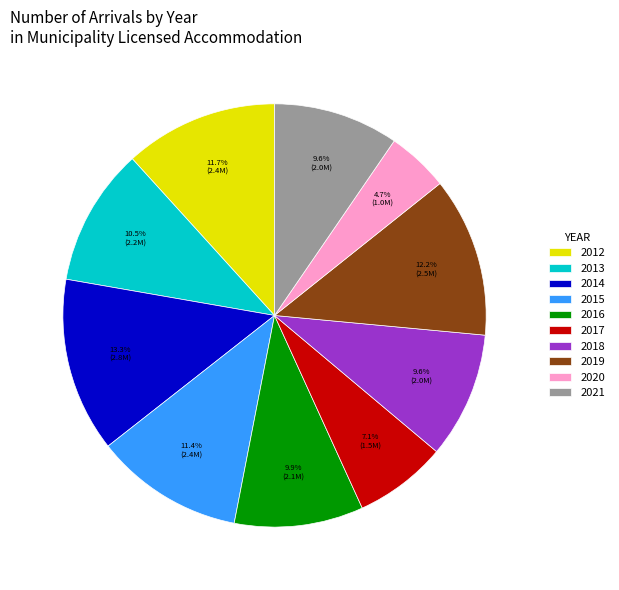

To the nearest percent, what is the combined percentage of 2016 and 2012?

22%